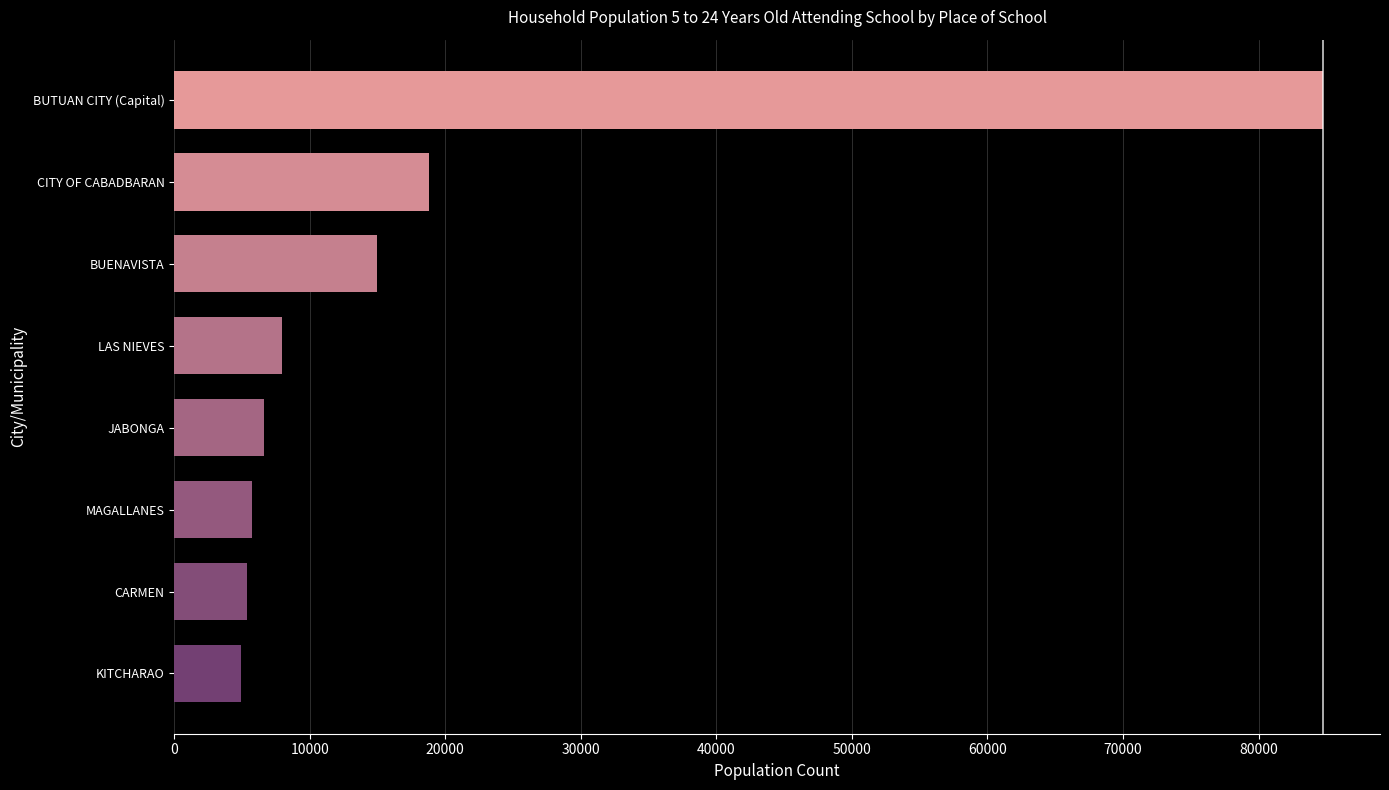

What is the difference between the maximum and minimum values?

79803